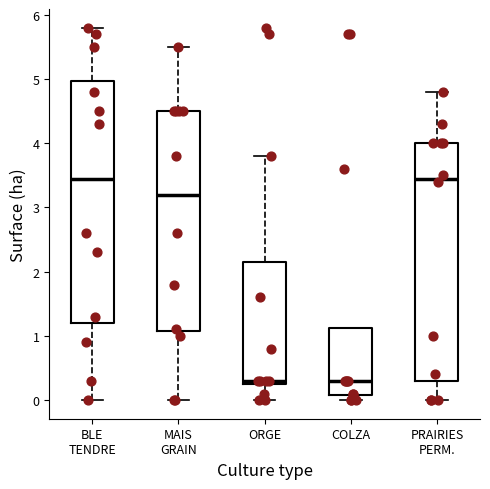

Reading left to right, read every box against the y-axis: the position of its median line, the range the box covers, and the ends of its whiskers. The values are not printed on the chart, so give them approximately, as read against the axis.

BLE TENDRE: median 3.5, box 1.2 to 5.0, whiskers 0.0 to 5.8
MAIS GRAIN: median 3.2, box 1.1 to 4.5, whiskers 0.0 to 5.5
ORGE: median 0.3 (just above the box's lower edge), box 0.3 to 2.2, whiskers 0.0 to 3.8
COLZA: median 0.3, box 0.1 to 1.1, whiskers 0.0 to 1.1
PRAIRIES PERM.: median 3.5, box 0.3 to 4.0, whiskers 0.0 to 4.8